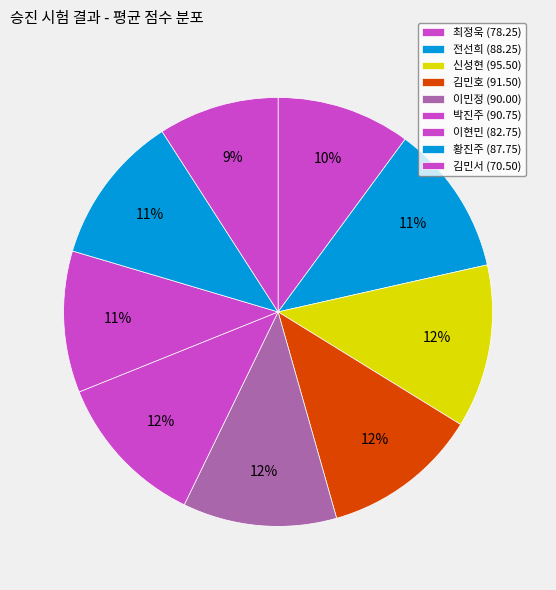

What is the ratio of the value at 이현민 to the value at 최정욱?

1.1